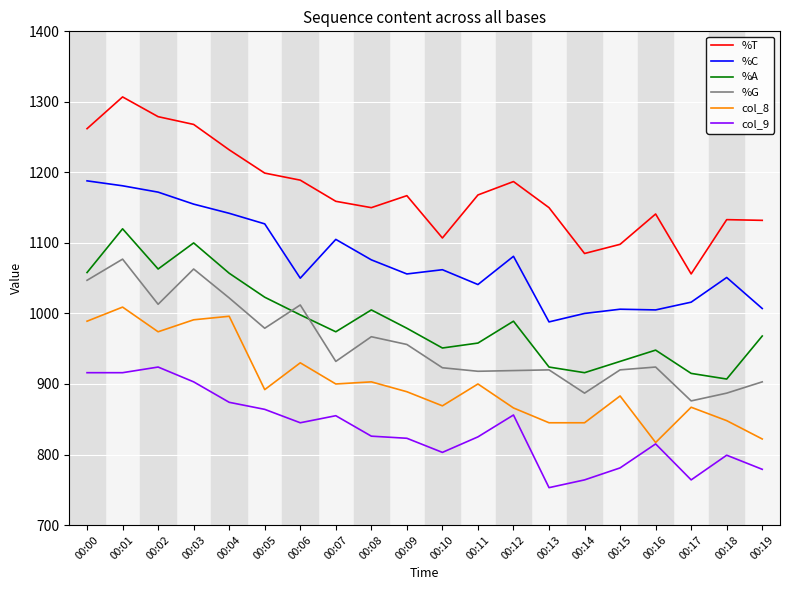

Rank the series by their maximum value, from lowest to highest.

col_9, col_8, %G, %A, %C, %T